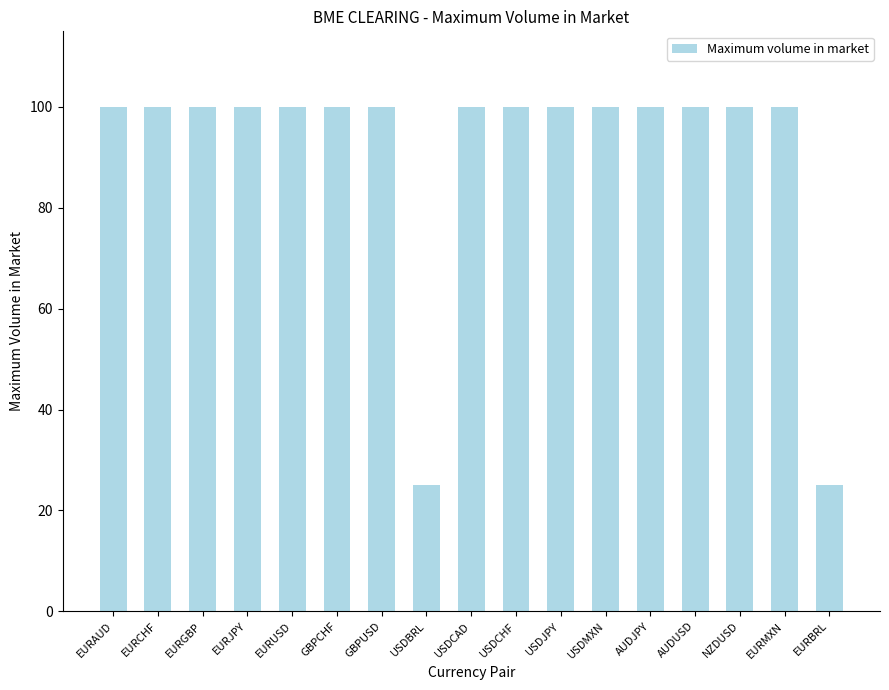

What is the greatest value displayed?

100